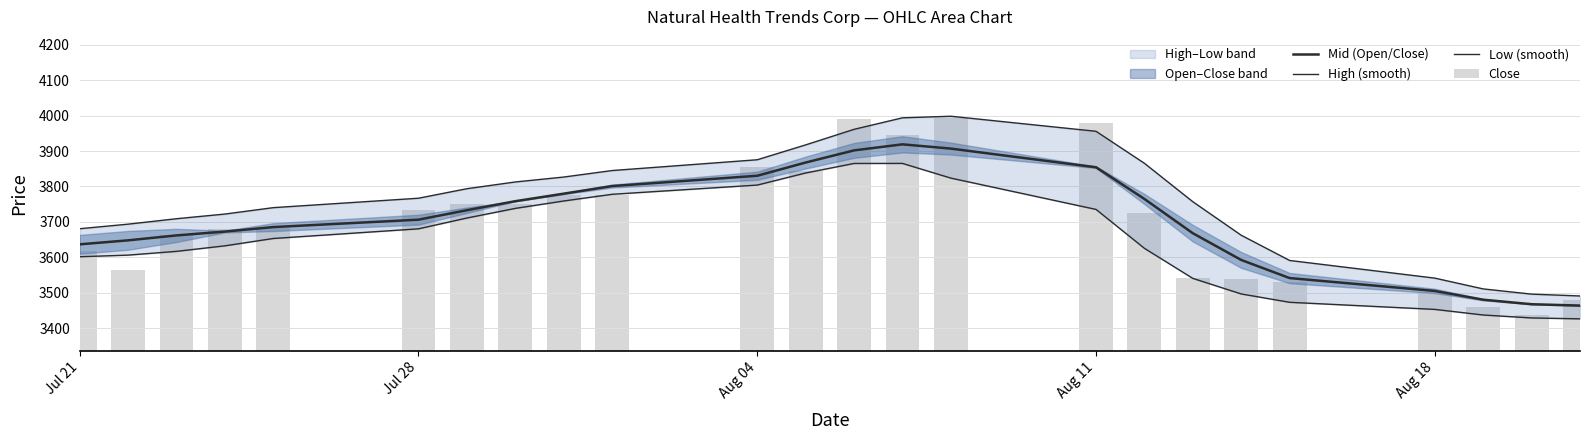

Is the value of High (smooth) at 20 greater than the value of Mid (Open/Close) at 9?

No